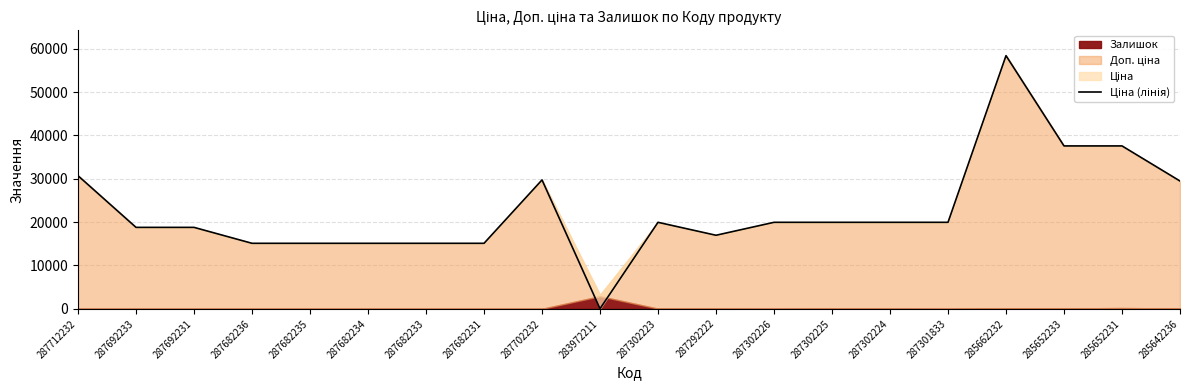

List the labels in order of value, largest first.

285662232, 285652233, 285652231, 287712232, 287702232, 285642236, 287302223, 287302226, 287302225, 287302224, 287301833, 287692233, 287692231, 287292222, 287682236, 287682235, 287682234, 287682233, 287682231, 283972211